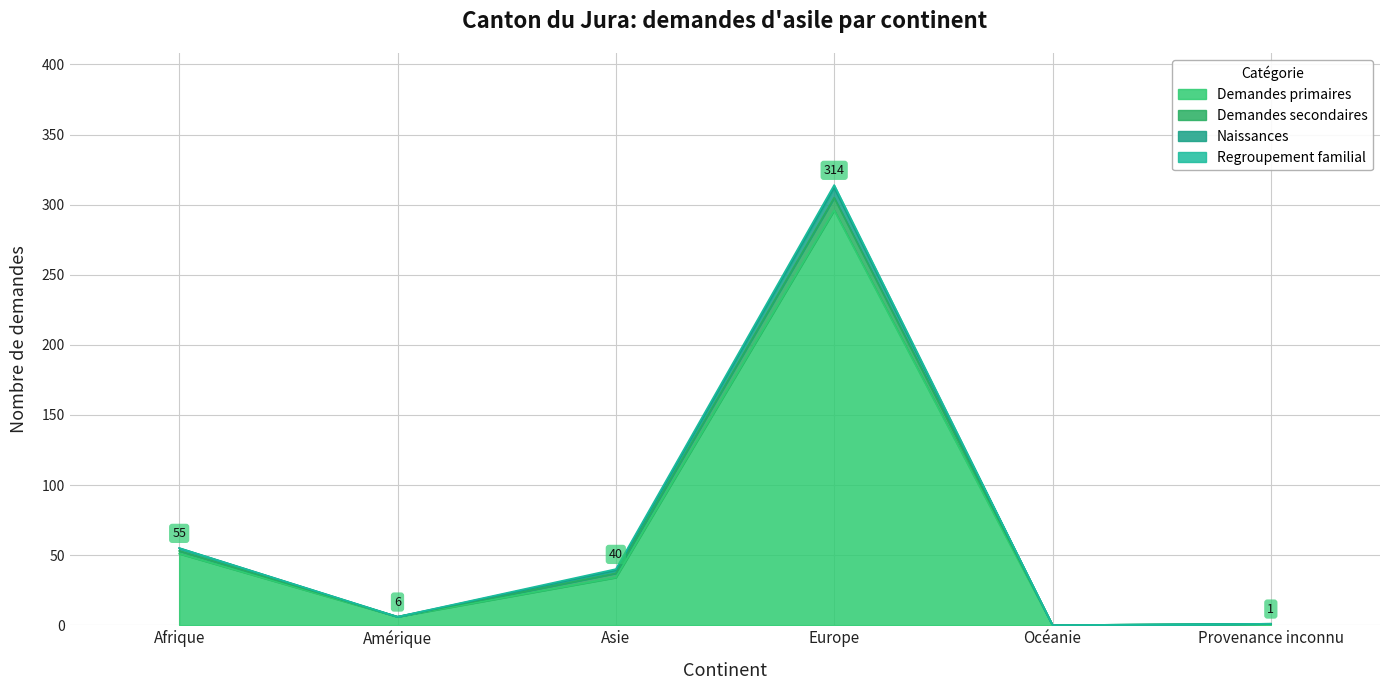

At Provenance inconnu, list the series in order from largest to smallest.

Demandes primaires, Naissances